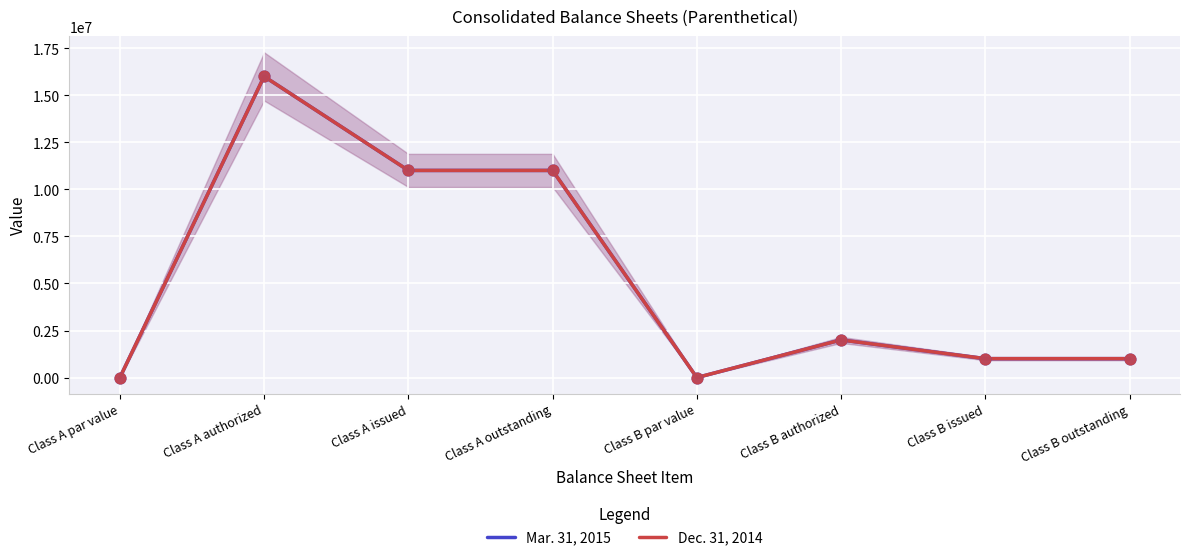

At which category is the sum across all series the highest?

Class A authorized